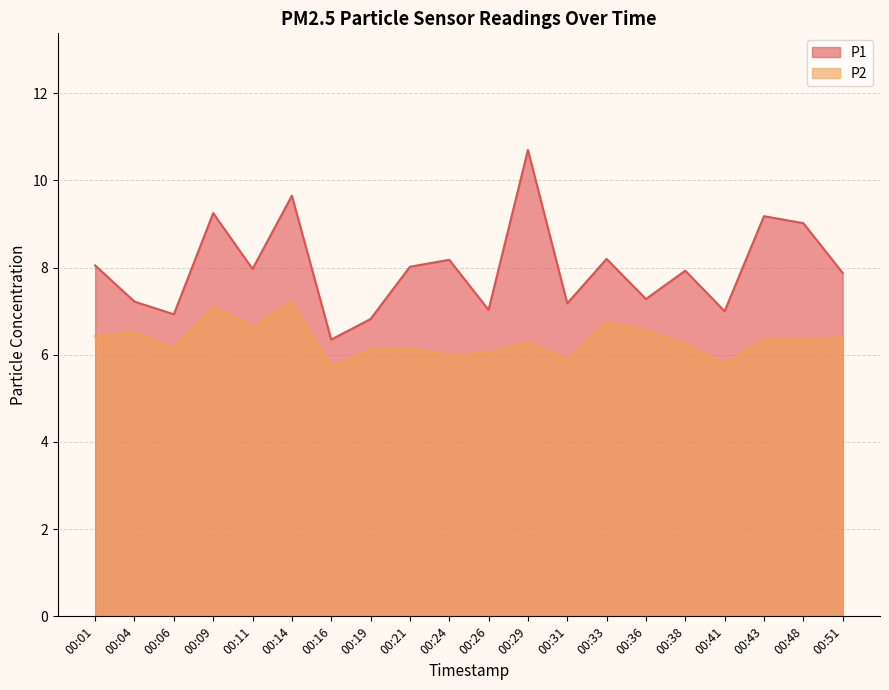

What are all the series names shown in the legend?

P1, P2